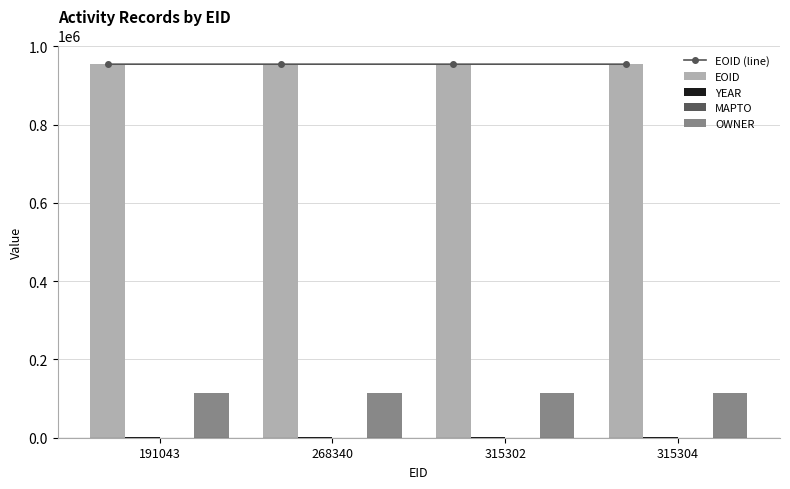

Rank the series by their maximum value, from lowest to highest.

MAPTO, YEAR, OWNER, EOID (line), EOID